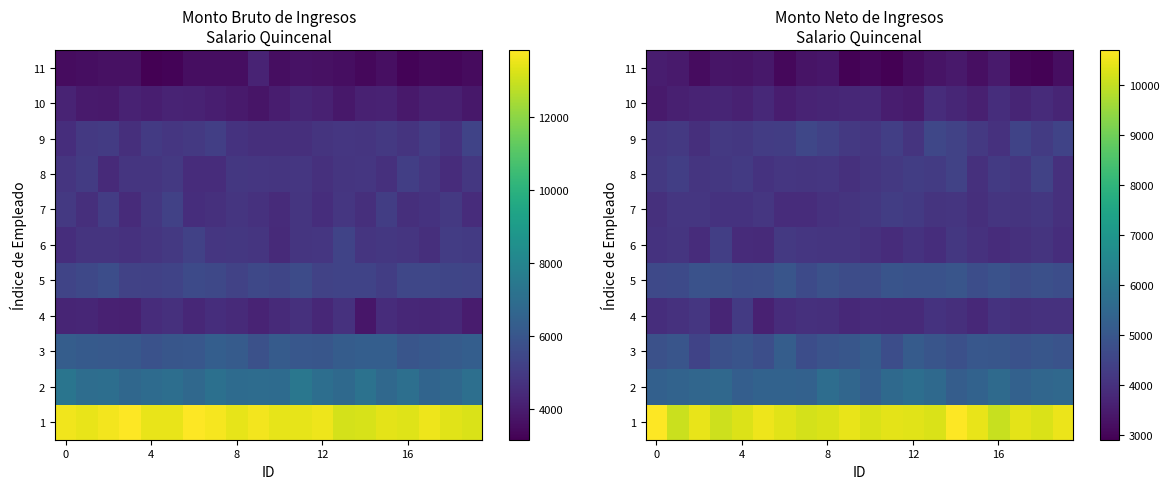

What is the difference between the highest and lowest values at 4?

6987.1